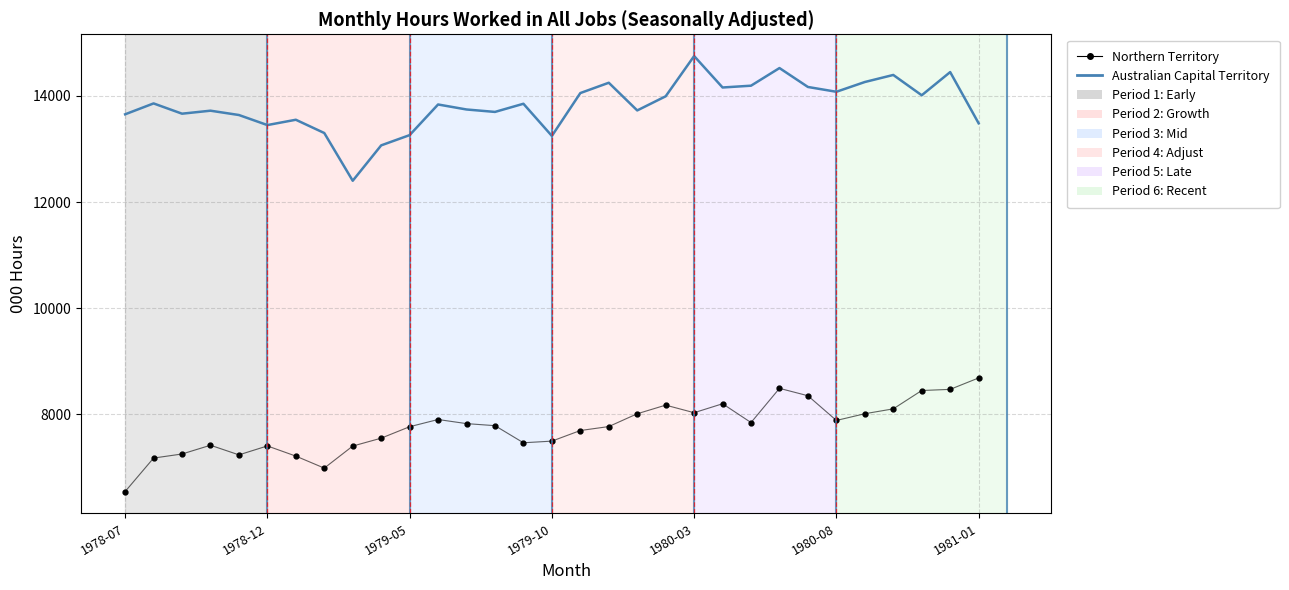

At how many categories does at least one series exceed 14700?

1